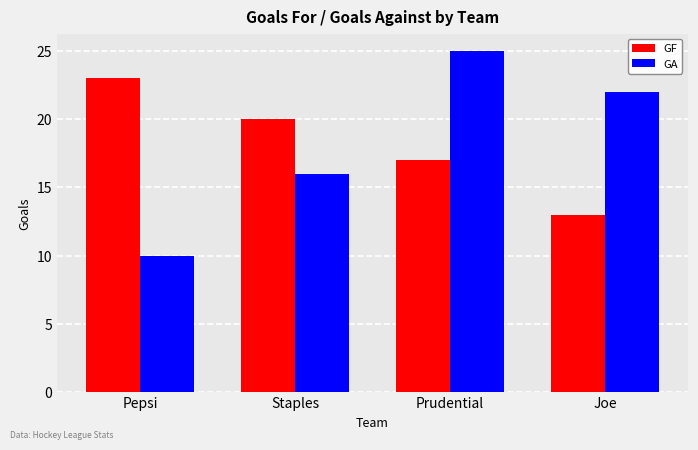

How many series are shown in this chart?

2